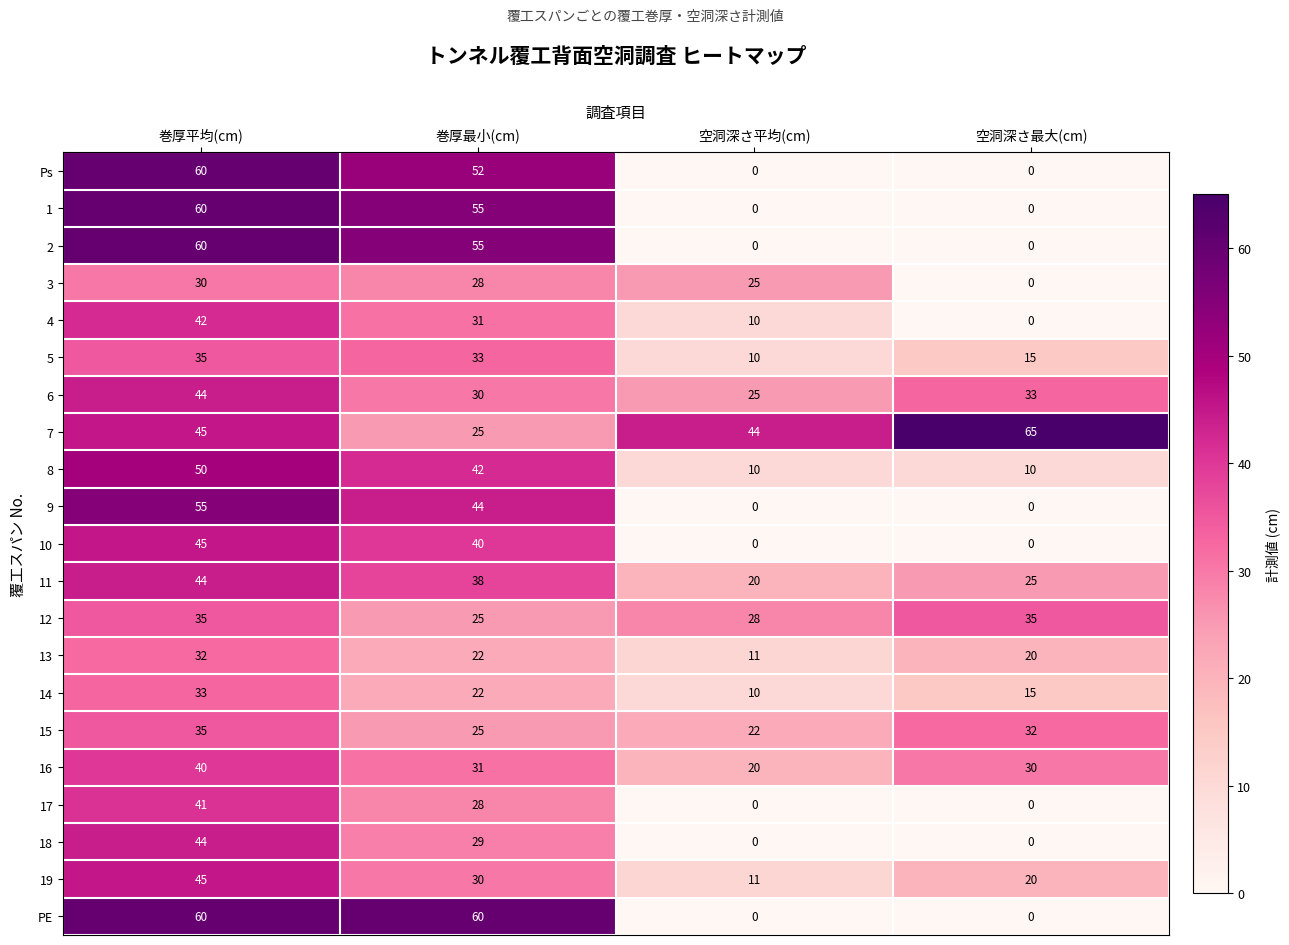

At which category is the sum across all series the highest?

巻厚平均(cm)